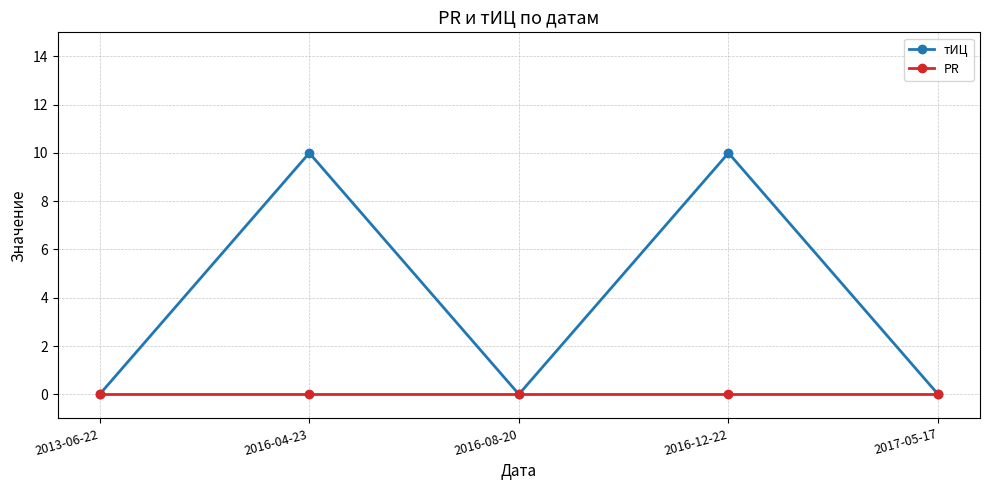

List the series in order of their peak value, lowest first.

PR, тИЦ